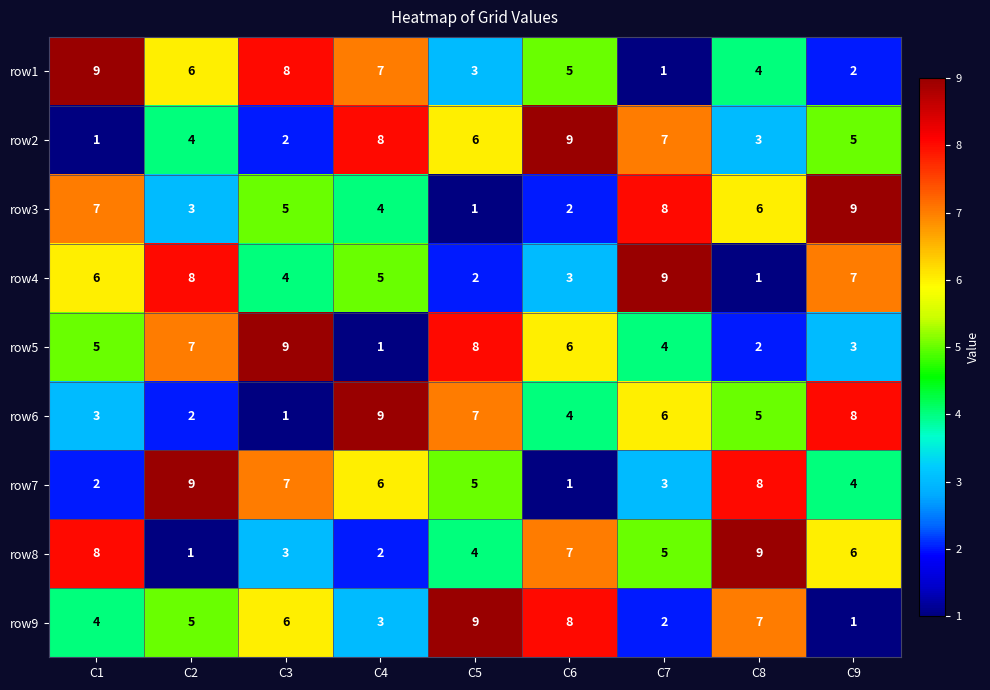

What is the greatest value displayed?

9